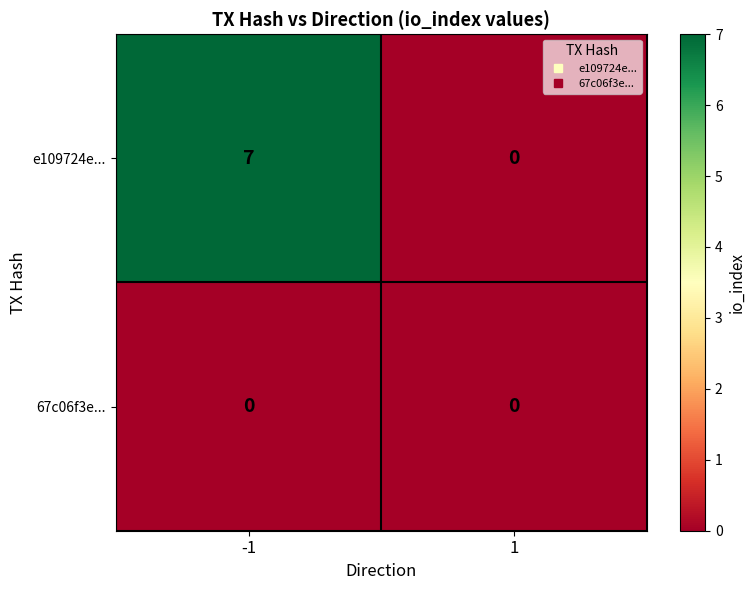

Rank the series by their average value, from highest to lowest.

e109724e..., 67c06f3e...